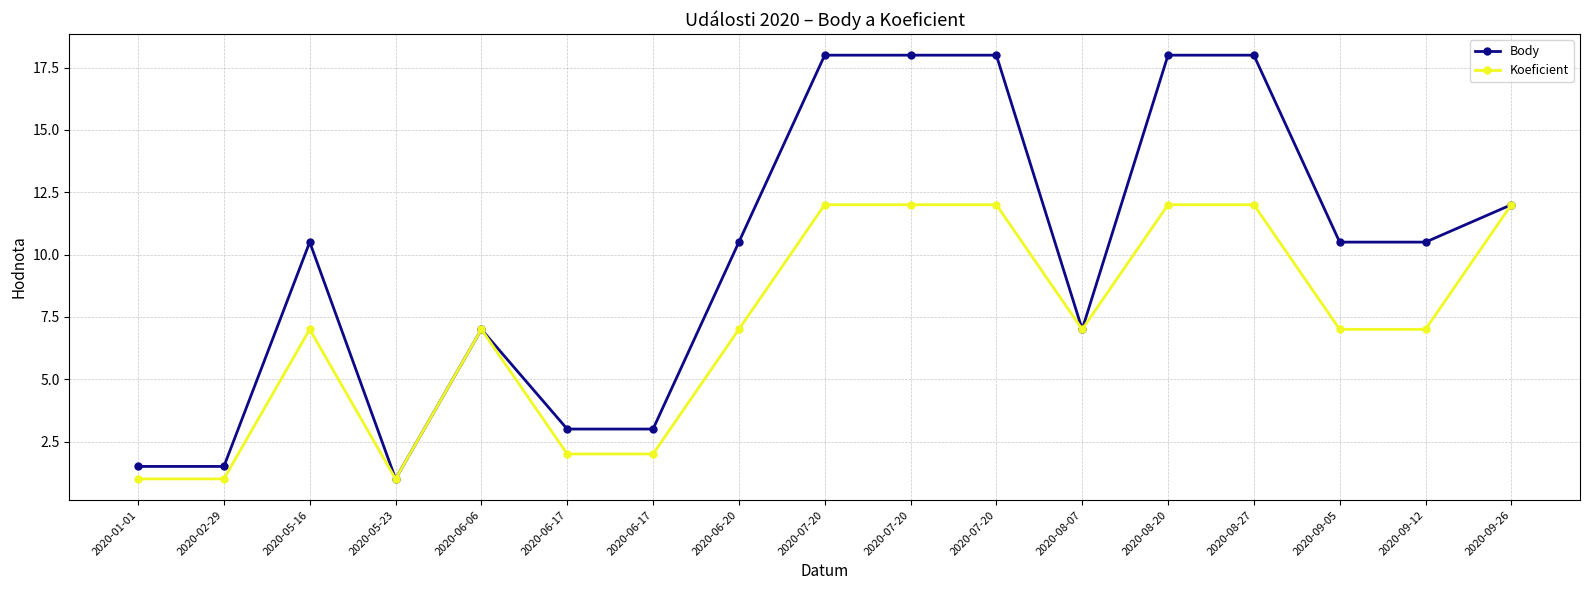

What is the sum of the Koeficient values at 2020-07-20 and 2020-05-23?

13.0